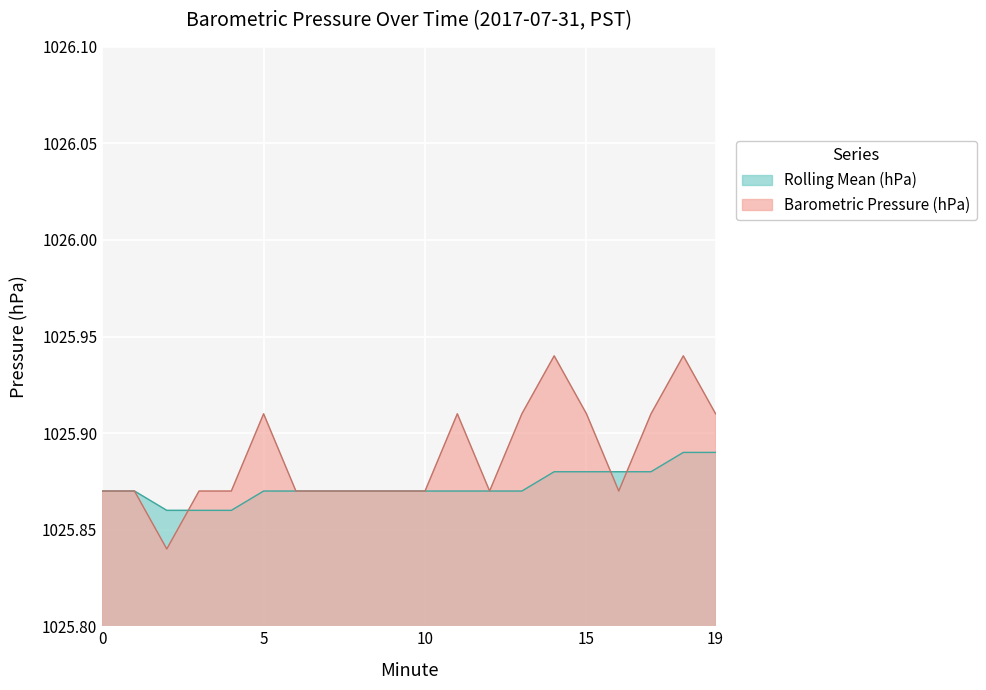

Reading right to left, what are all the values shown in this chart?

Barometric Pressure (hPa): 19=1025.9	18=1025.9	17=1025.9	16=1025.9	15=1025.9	14=1025.9	13=1025.9	12=1025.9	11=1025.9	10=1025.9	9=1025.9	8=1025.9	7=1025.9	6=1025.9	5=1025.9	4=1025.9	3=1025.9	2=1025.8	1=1025.9	0=1025.9
Rolling Mean (hPa): 19=1025.9	18=1025.9	17=1025.9	16=1025.9	15=1025.9	14=1025.9	13=1025.9	12=1025.9	11=1025.9	10=1025.9	9=1025.9	8=1025.9	7=1025.9	6=1025.9	5=1025.9	4=1025.9	3=1025.9	2=1025.9	1=1025.9	0=1025.9